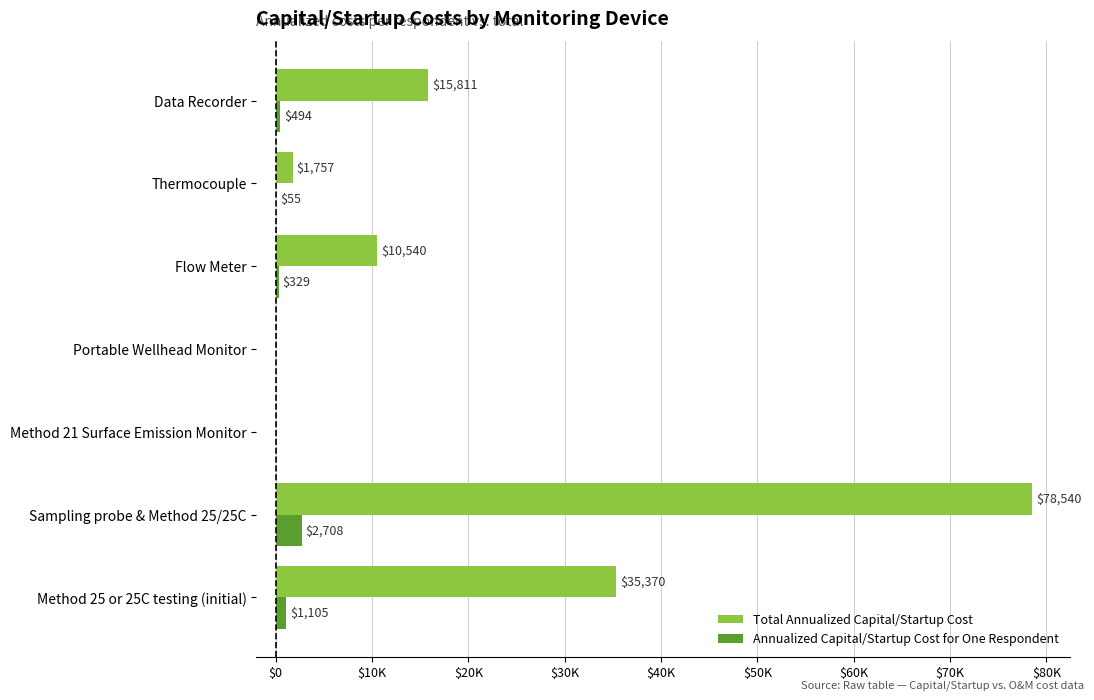

Reading right to left, transcribe all the data shown in this chart.

Total Annualized Capital/Startup Cost: 15810.6	1756.8	10540.2	0.0	0.0	78540.1	35369.6
Annualized Capital/Startup Cost for One Respondent: 494.1	54.9	329.4	0.0	0.0	2708.3	1105.3